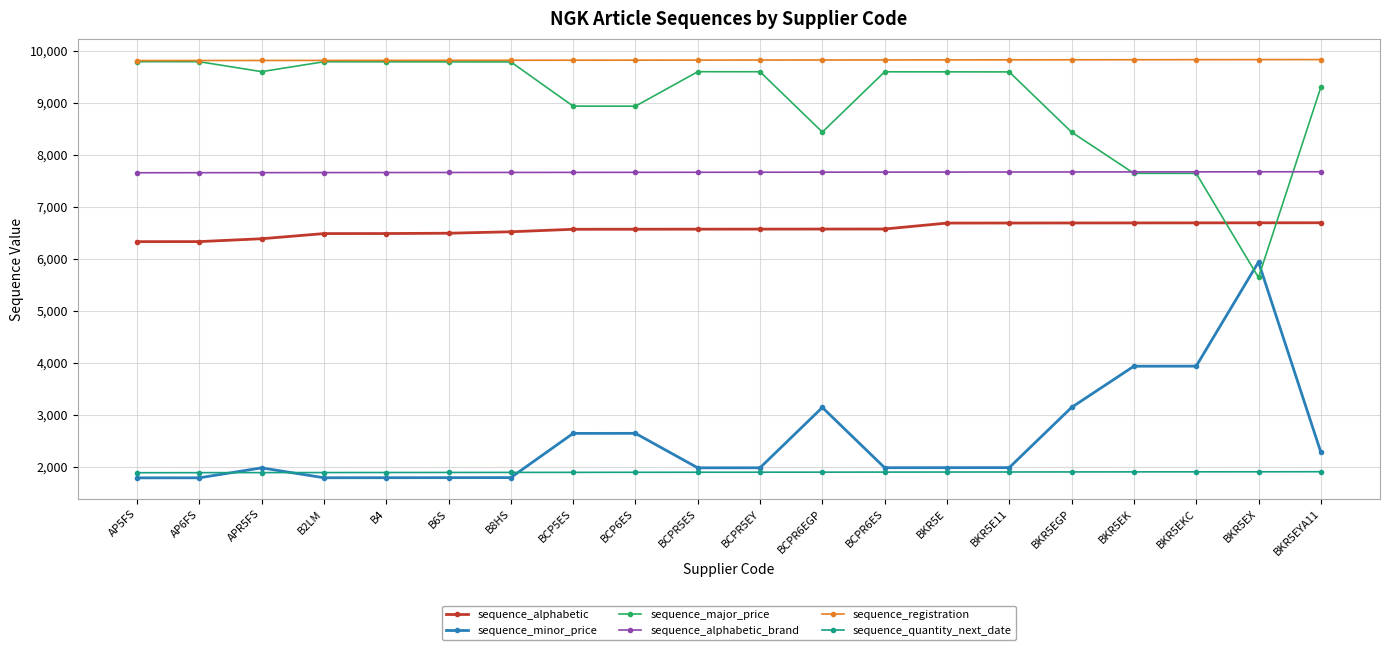

What is the maximum value for sequence_major_price?

9787